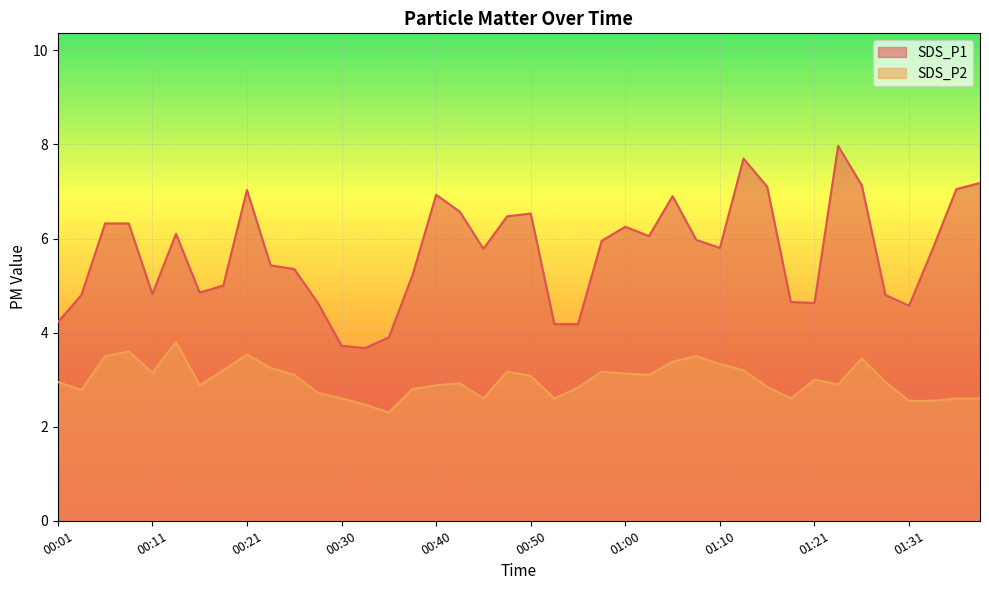

What is the label of the 20th point from the left?

00:47